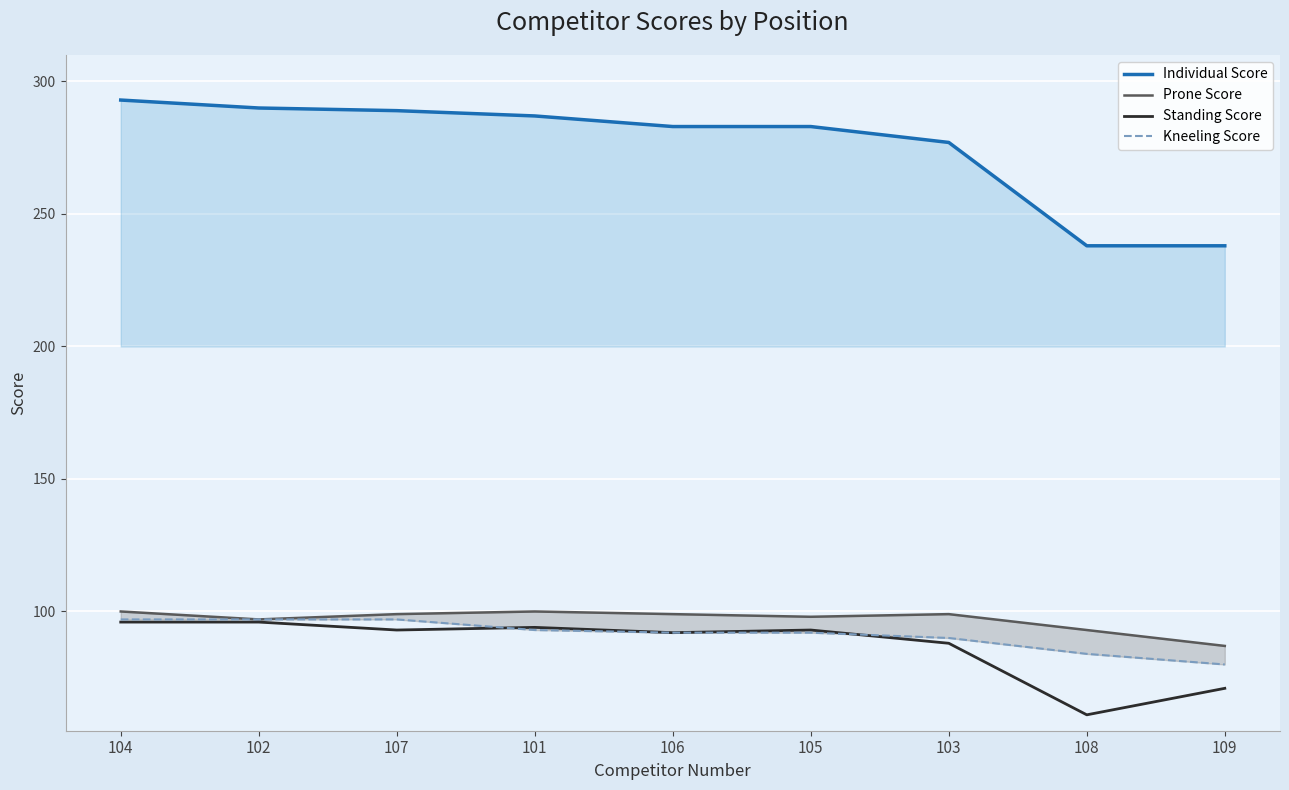

True or false: Kneeling Score has a value of 97 at 102.

True